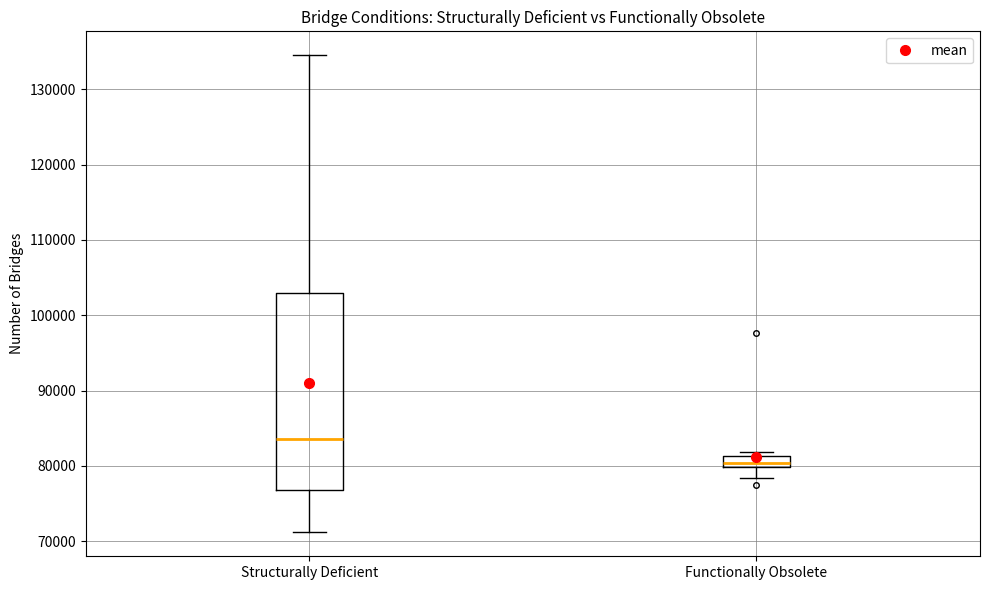

Which box has the highest median line?

Structurally Deficient